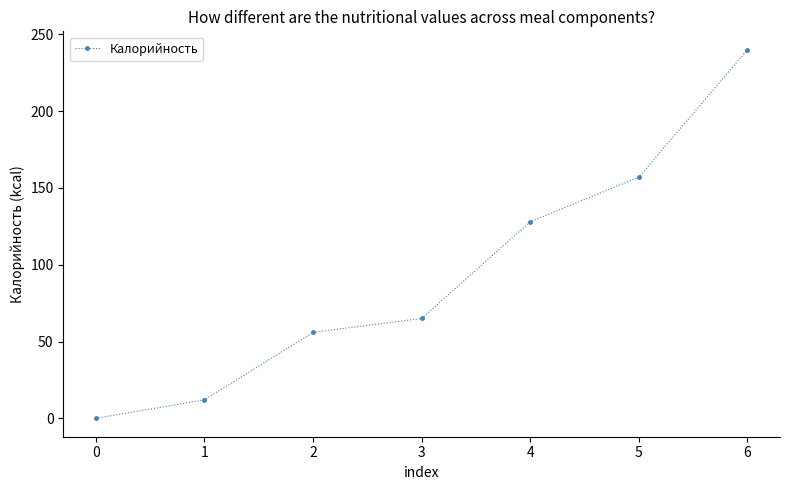

Where is the data nearest to the value 120?

4